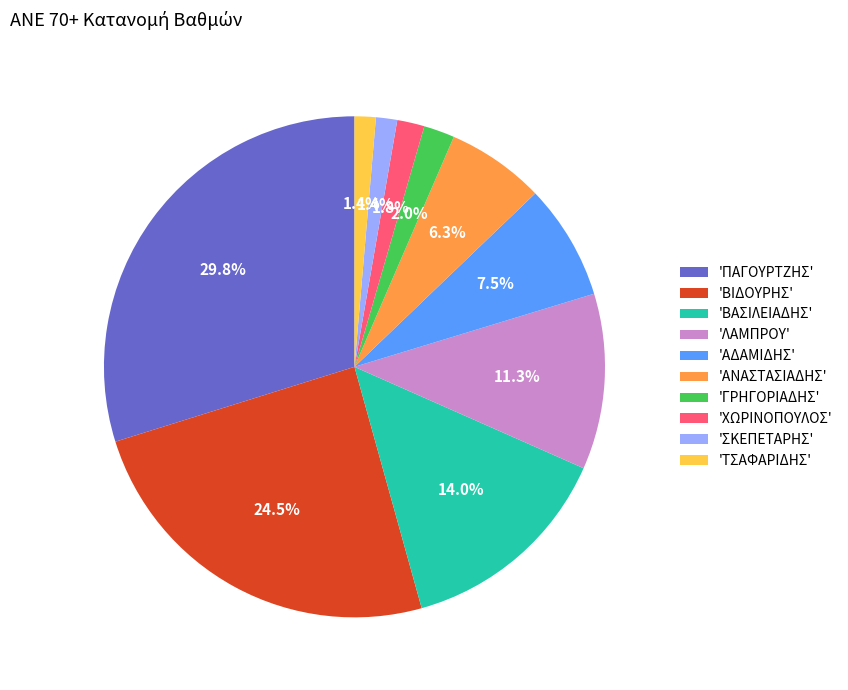

Is there a majority slice in this chart?

No